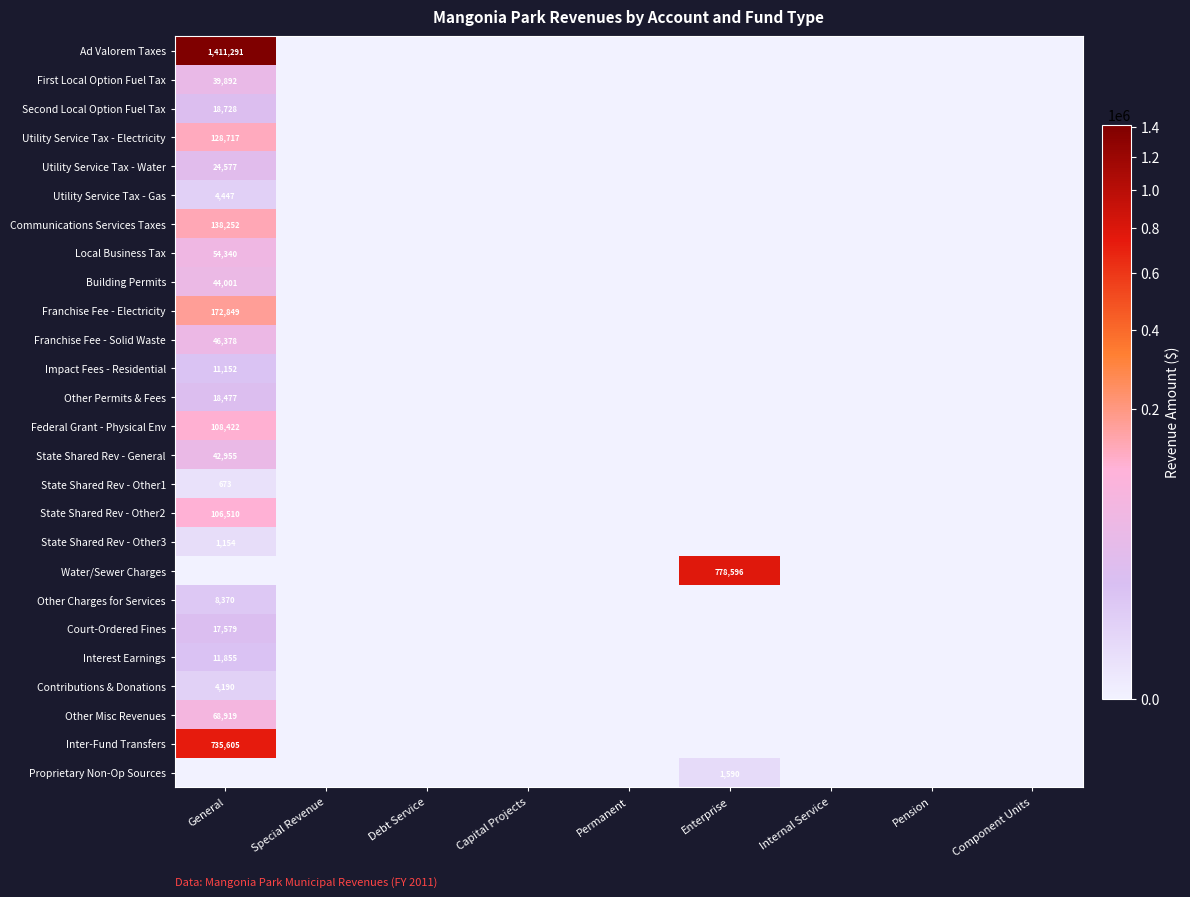

True or false: Local Business Tax has a value of 14227 at General.

False